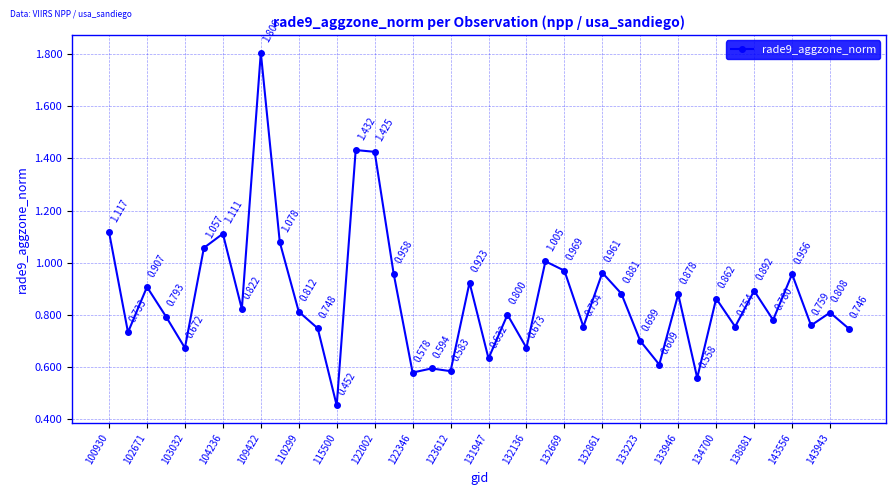

True or false: there are more than 0 points higher than both neighbors.

True